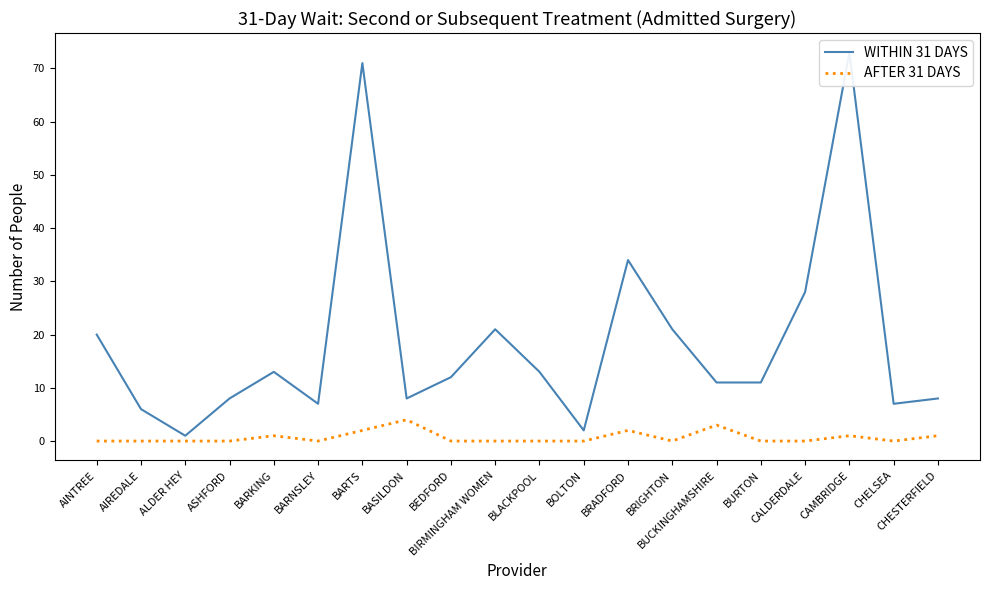

Reading left to right, extract all data points from this chart.

WITHIN 31 DAYS: AINTREE=20	AIREDALE=6	ALDER HEY=1	ASHFORD=8	BARKING=13	BARNSLEY=7	BARTS=71	BASILDON=8	BEDFORD=12	BIRMINGHAM WOMEN=21	BLACKPOOL=13	BOLTON=2	BRADFORD=34	BRIGHTON=21	BUCKINGHAMSHIRE=11	BURTON=11	CALDERDALE=28	CAMBRIDGE=73	CHELSEA=7	CHESTERFIELD=8
AFTER 31 DAYS: AINTREE=0	AIREDALE=0	ALDER HEY=0	ASHFORD=0	BARKING=1	BARNSLEY=0	BARTS=2	BASILDON=4	BEDFORD=0	BIRMINGHAM WOMEN=0	BLACKPOOL=0	BOLTON=0	BRADFORD=2	BRIGHTON=0	BUCKINGHAMSHIRE=3	BURTON=0	CALDERDALE=0	CAMBRIDGE=1	CHELSEA=0	CHESTERFIELD=1